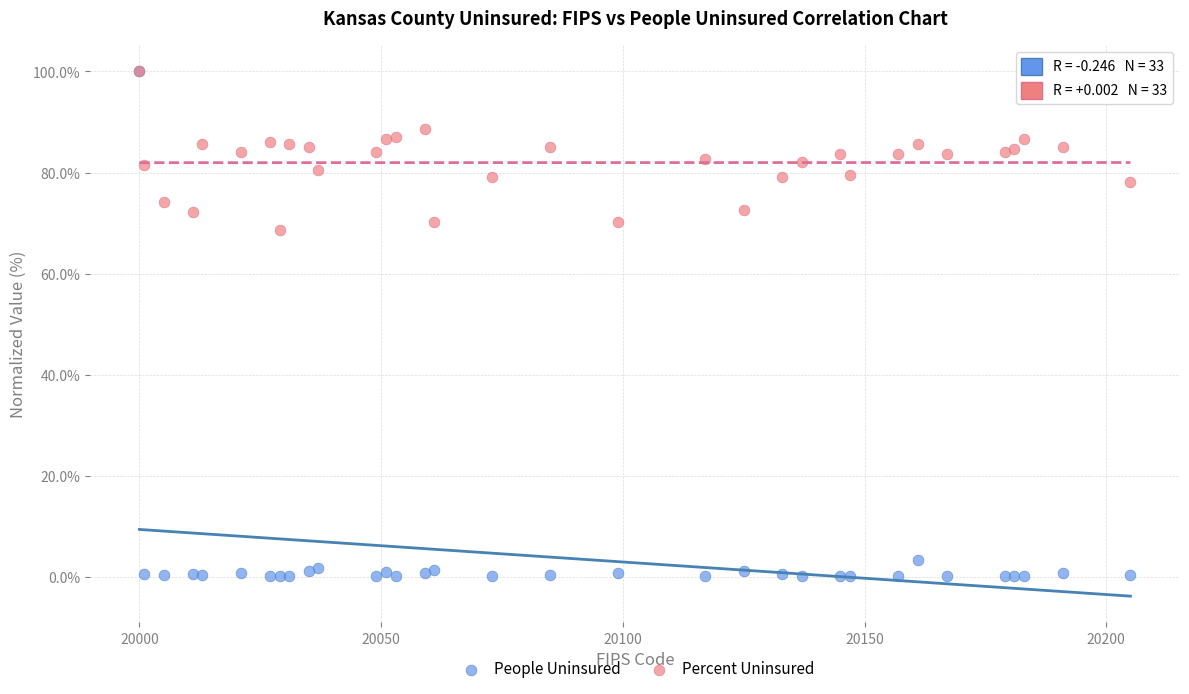

In the People Uninsured series, what Y value is closest to 50?

3.3